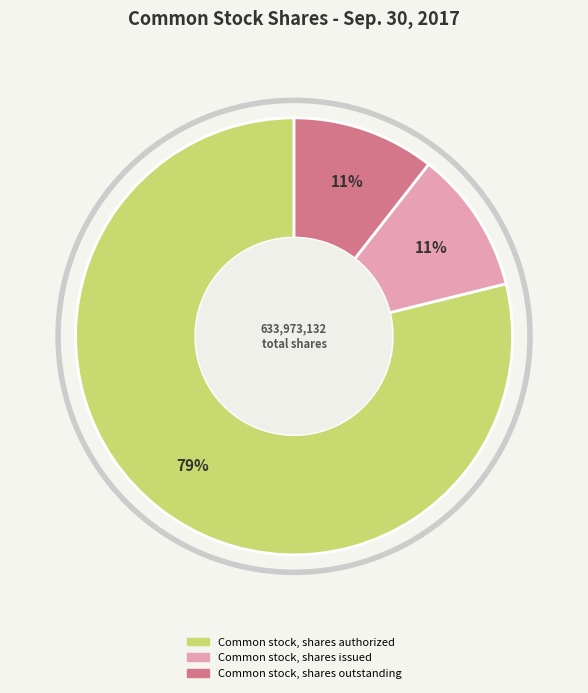

How many segments does this pie chart have?

3